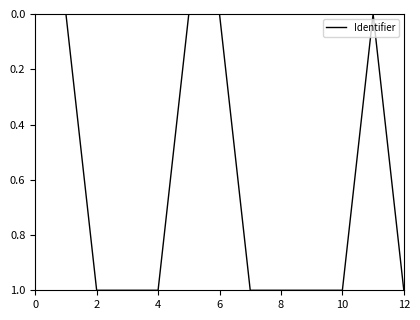

What is the maximum value shown in the chart?

1.0